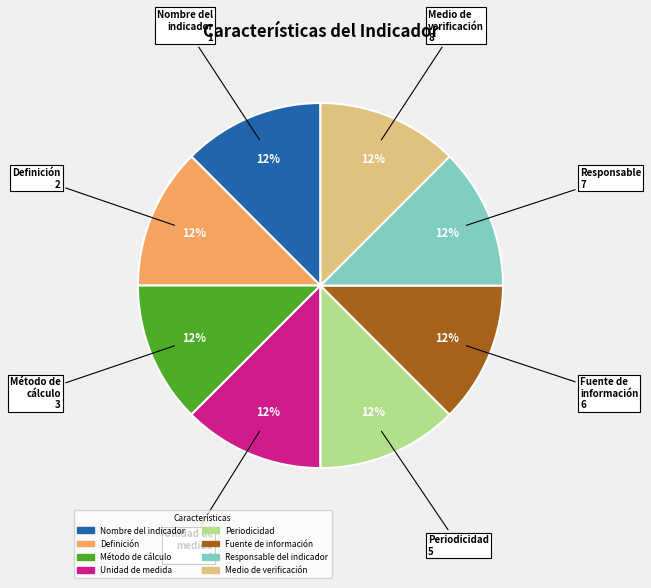

Does Nombre del indicador account for over 50% of the chart?

No